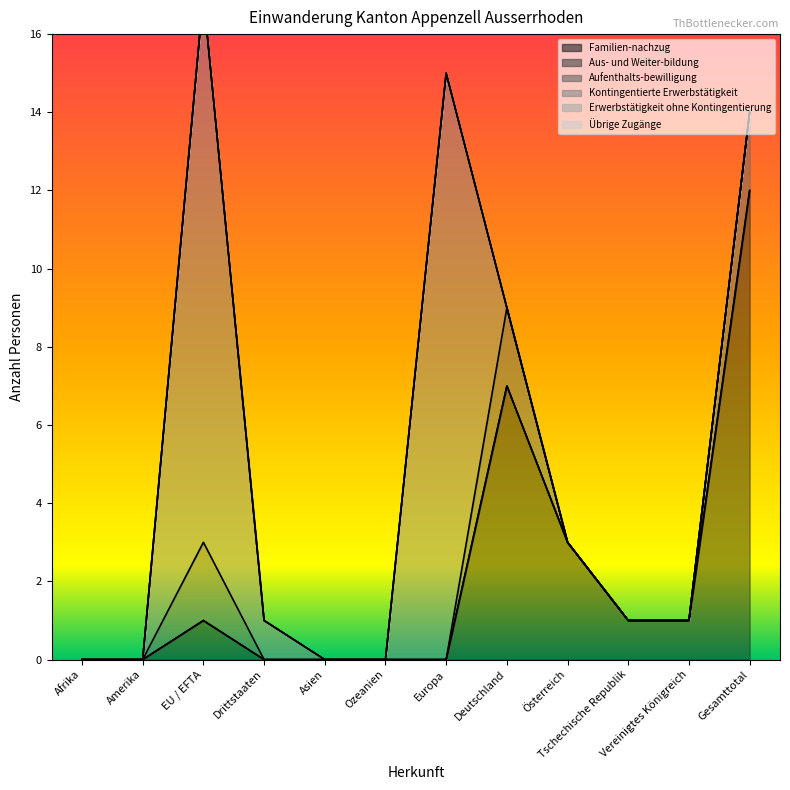

Which series changed the most between Asien and Europa?

Kontingentierte Erwerbstätigkeit